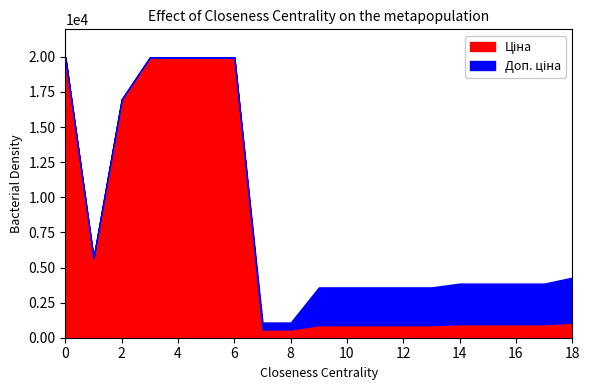

What is the total value across all series at 4?

19964.2